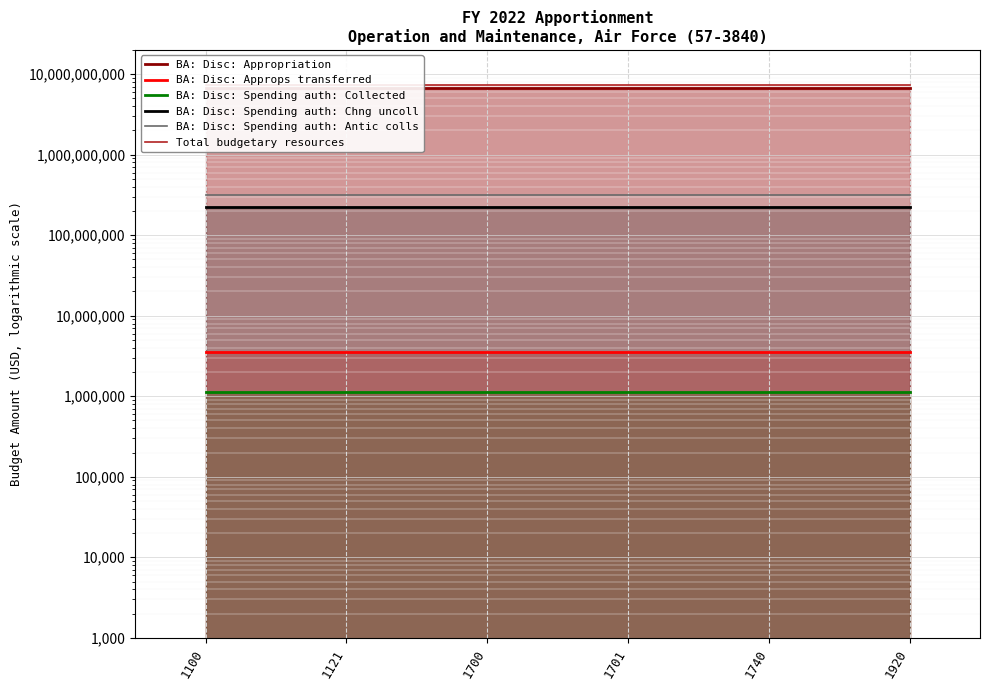

True or false: BA: Disc: Spending auth: Chng uncoll and BA: Disc: Approps transferred cross at least once.

False